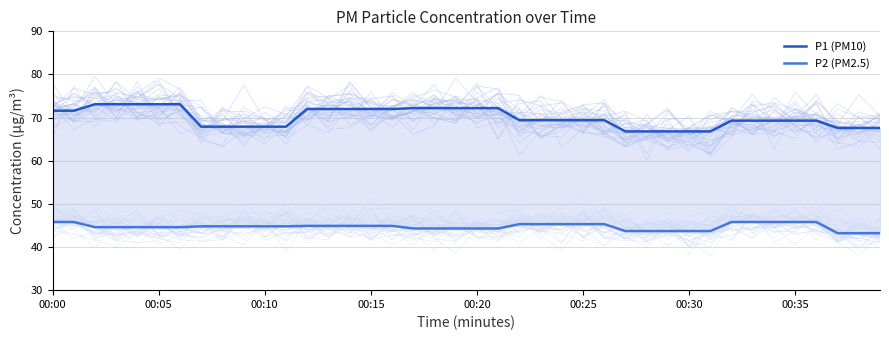

Is this an area chart (filled region under the line)?

No